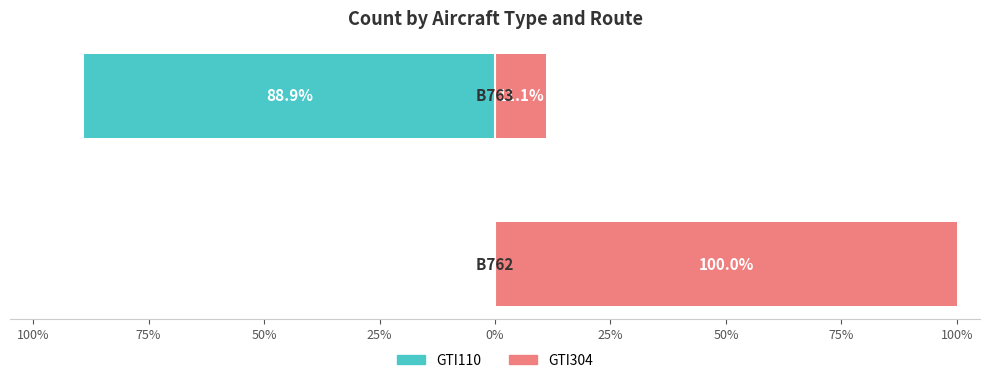

True or false: GTI110 has a value of 0.0 at 100%.

True